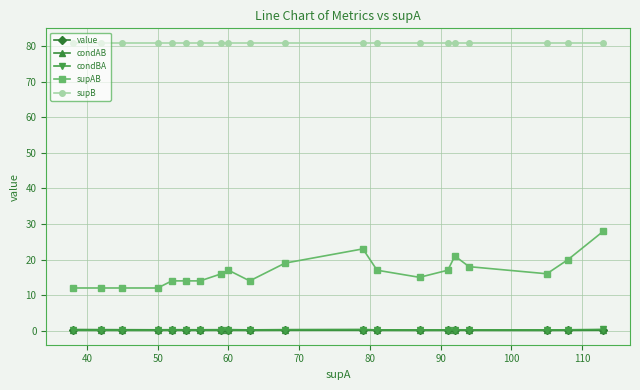

Count the number of categories in the chart.

20